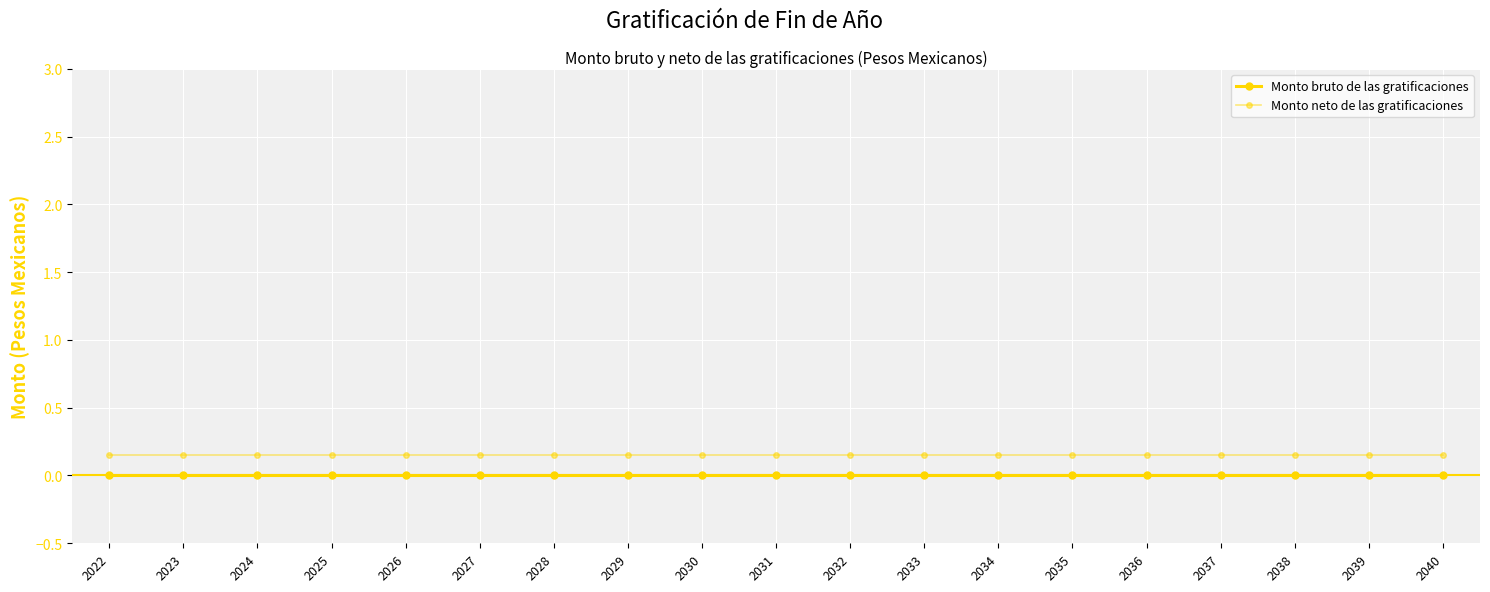

True or false: Monto neto de las gratificaciones and Monto bruto de las gratificaciones intersect in this chart.

False